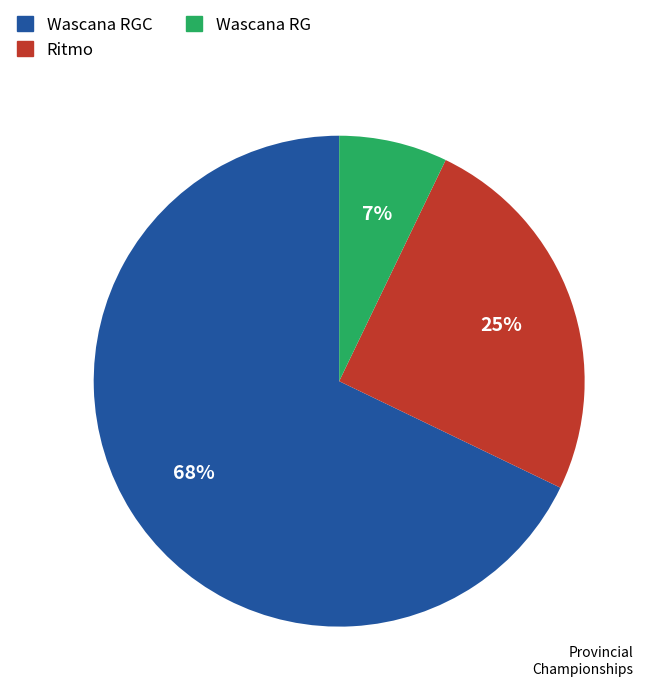

How many slices are in this pie chart?

3